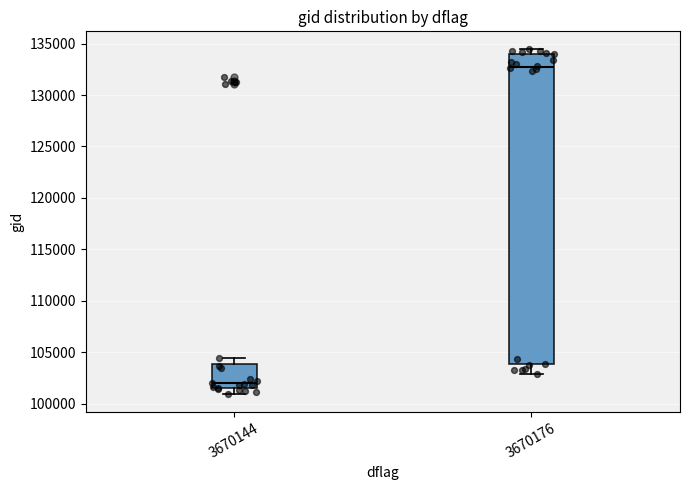

Which box has the lowest median line?

3670144